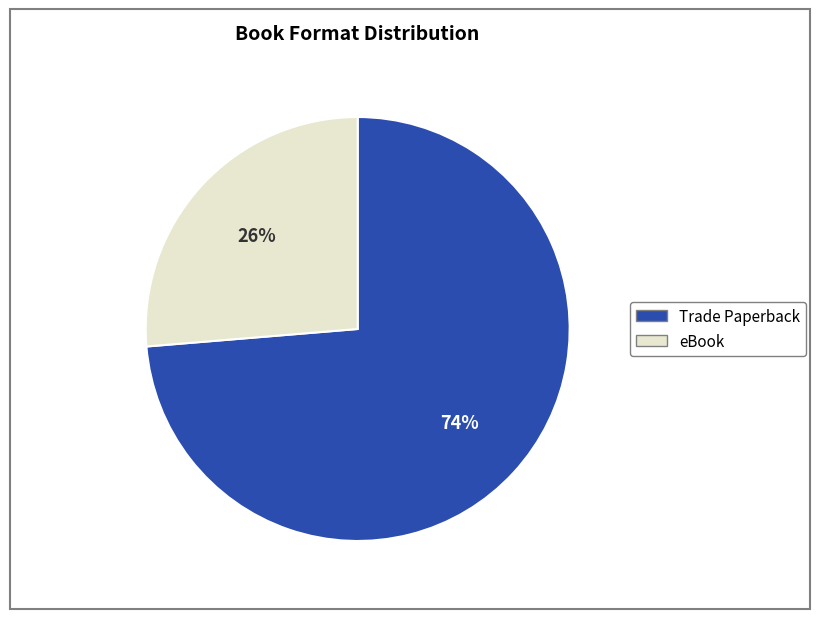

What is the ratio of the value at eBook to the value at Trade Paperback?

0.4